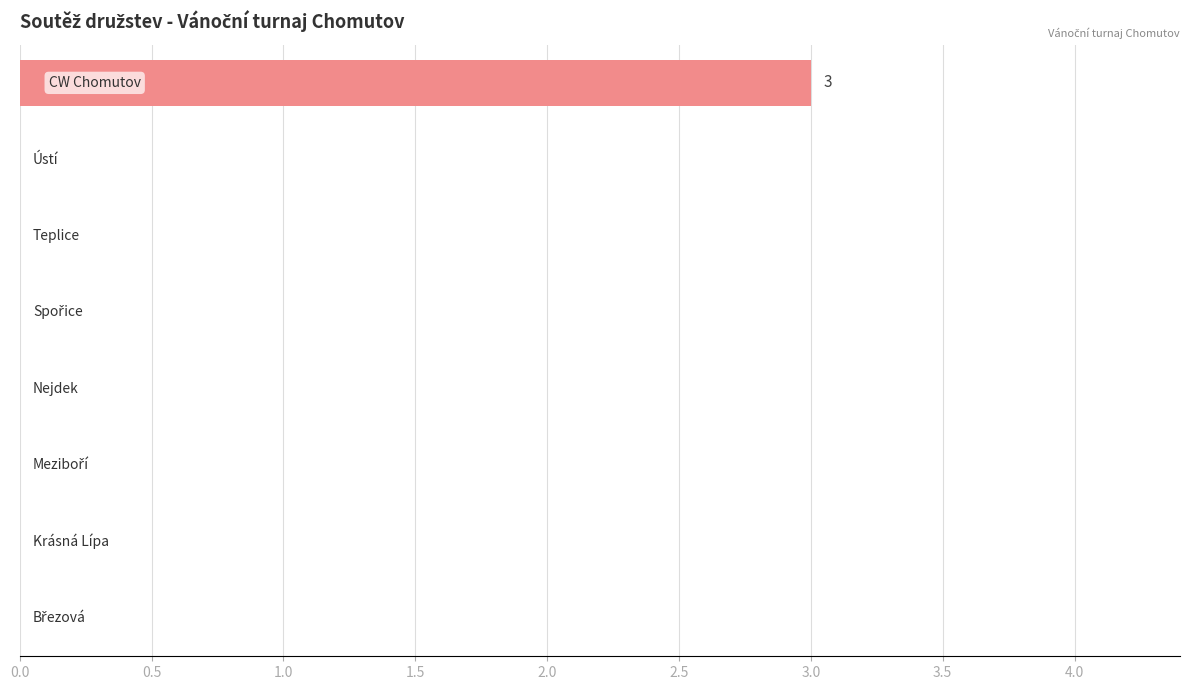

What is the sum of all values?

3